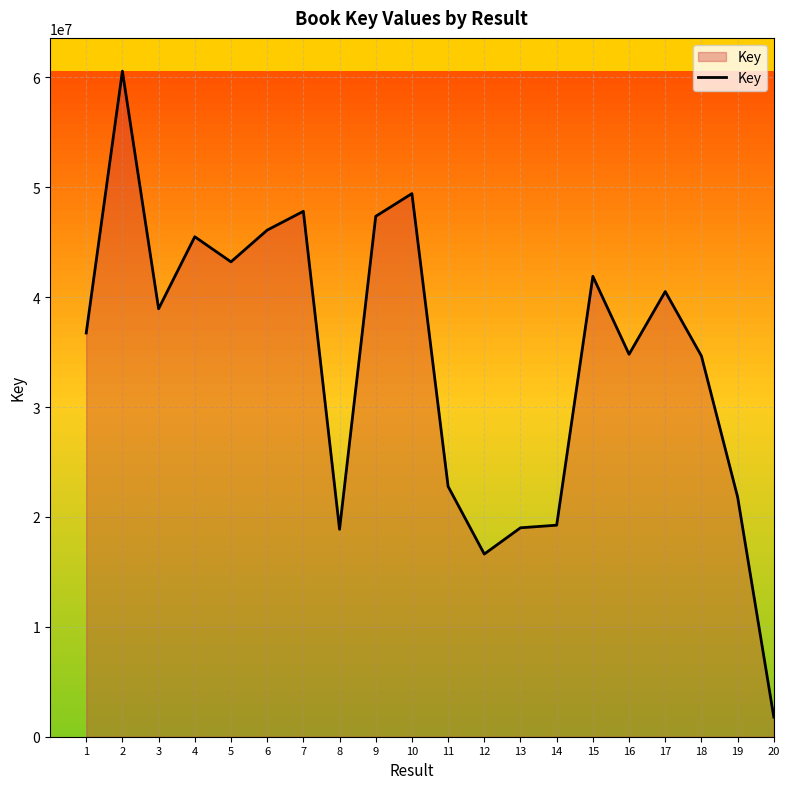

The value at 18 is 10514210. True or false?

False